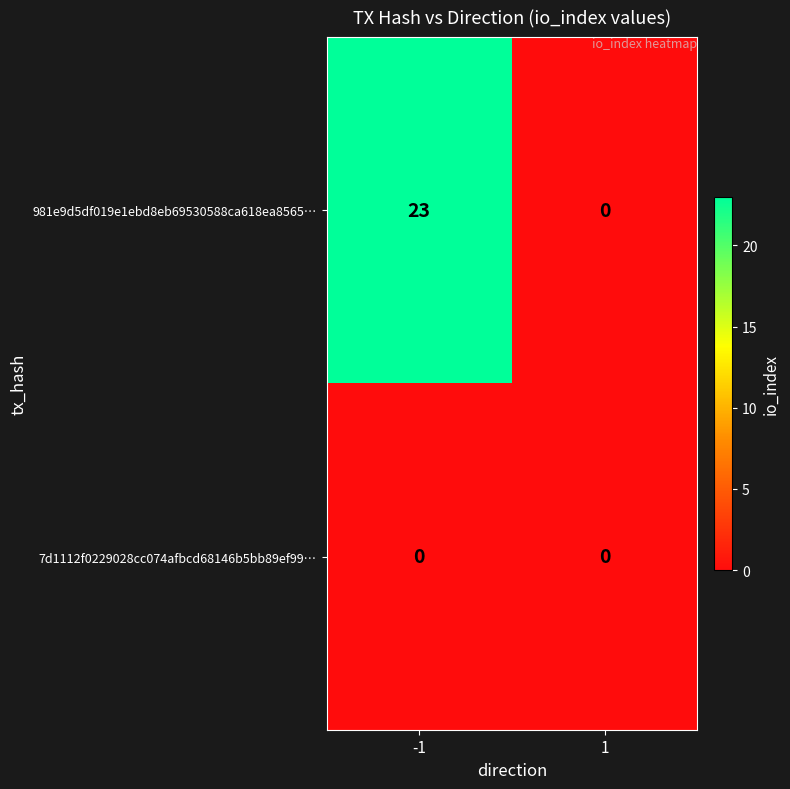

At which category is the sum across all series the highest?

-1